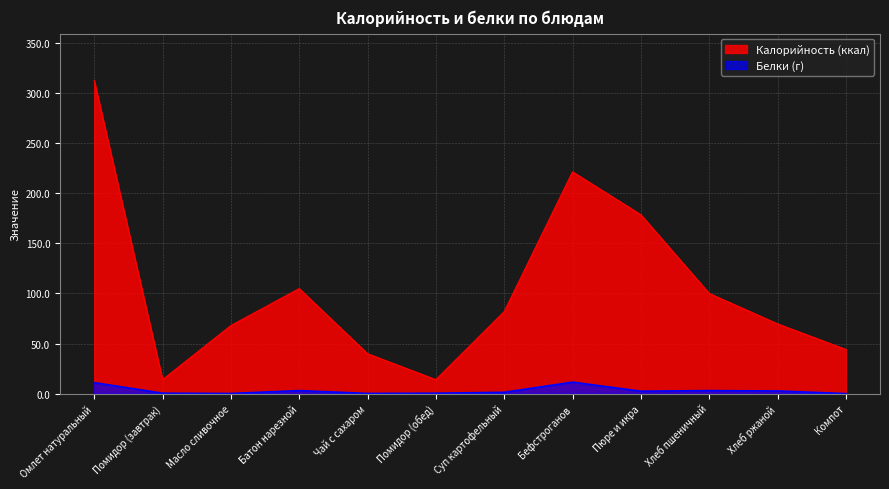

Read the Калорийность value at Суп картофельный.

81.9